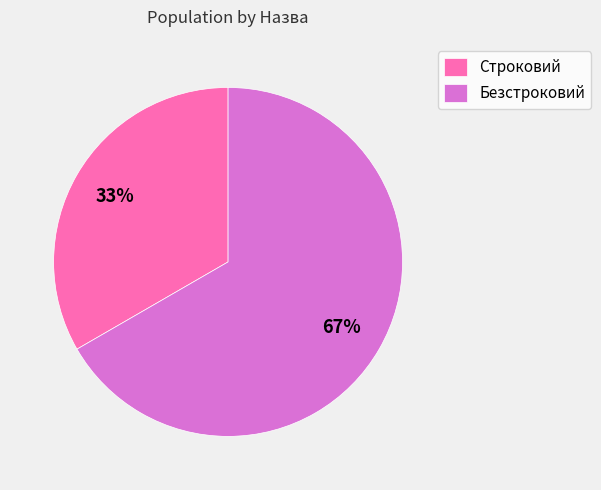

Do Строковий and Безстроковий together represent more than half of the pie?

Yes